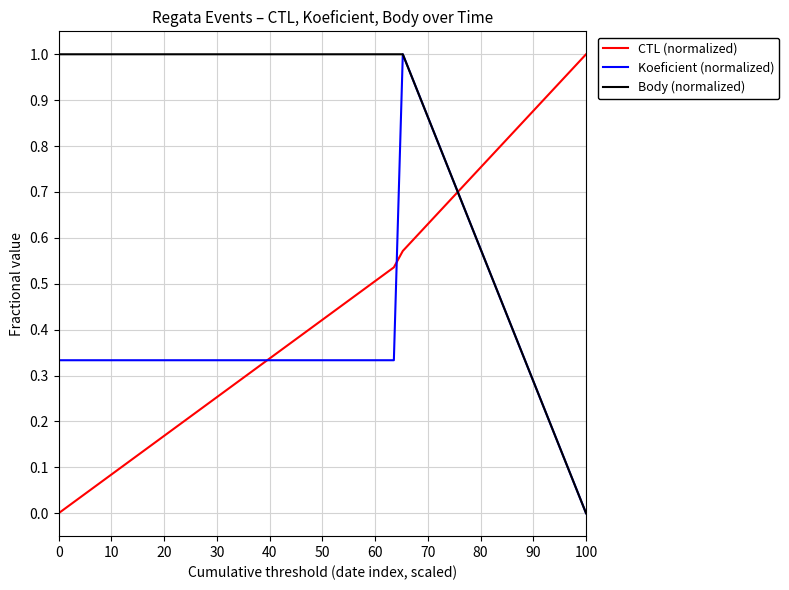

Rank the series by their average value, from lowest to highest.

Koeficient (normalized), CTL (normalized), Body (normalized)